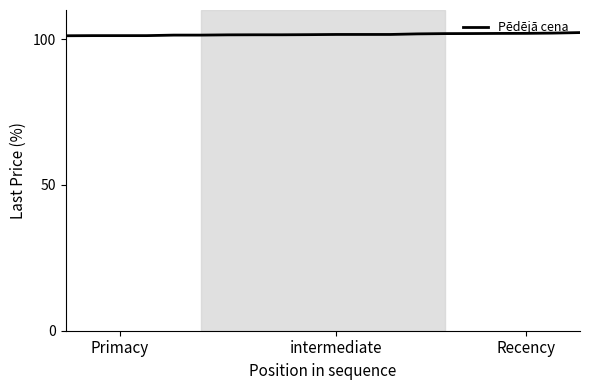

What is the maximum value shown in the chart?

102.3